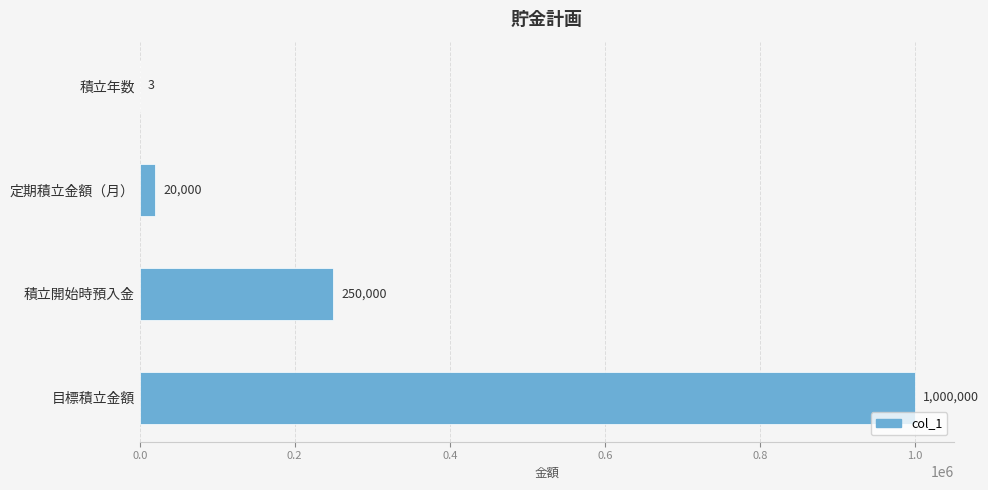

Which category has the highest value across all series?

目標積立金額